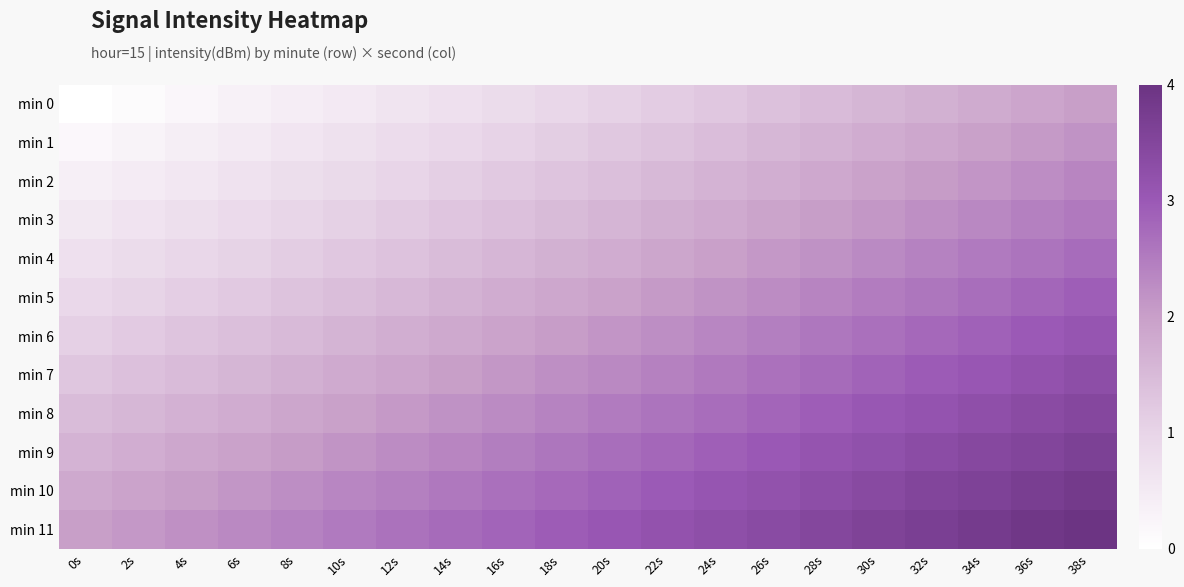

Reading right to left, list all the values displayed in this chart.

min 0: 38s=2.0	36s=1.9	34s=1.8	32s=1.7	30s=1.6	28s=1.5	26s=1.4	24s=1.3	22s=1.2	20s=1.1	18s=0.9	16s=0.8	14s=0.7	12s=0.6	10s=0.5	8s=0.4	6s=0.3	4s=0.2	2s=0.1	0s=0.0
min 1: 38s=2.2	36s=2.1	34s=2.0	32s=1.9	30s=1.8	28s=1.7	26s=1.6	24s=1.4	22s=1.3	20s=1.2	18s=1.1	16s=1.0	14s=0.9	12s=0.8	10s=0.7	8s=0.6	6s=0.5	4s=0.4	2s=0.3	0s=0.2
min 2: 38s=2.4	36s=2.3	34s=2.2	32s=2.0	30s=1.9	28s=1.8	26s=1.7	24s=1.6	22s=1.5	20s=1.4	18s=1.3	16s=1.2	14s=1.1	12s=1.0	10s=0.9	8s=0.8	6s=0.7	4s=0.6	2s=0.5	0s=0.4
min 3: 38s=2.5	36s=2.4	34s=2.3	32s=2.2	30s=2.1	28s=2.0	26s=1.9	24s=1.8	22s=1.7	20s=1.6	18s=1.5	16s=1.4	14s=1.3	12s=1.2	10s=1.1	8s=1.0	6s=0.9	4s=0.8	2s=0.7	0s=0.5
min 4: 38s=2.7	36s=2.6	34s=2.5	32s=2.4	30s=2.3	28s=2.2	26s=2.1	24s=2.0	22s=1.9	20s=1.8	18s=1.7	16s=1.6	14s=1.5	12s=1.4	10s=1.3	8s=1.1	6s=1.0	4s=0.9	2s=0.8	0s=0.7
min 5: 38s=2.9	36s=2.8	34s=2.7	32s=2.6	30s=2.5	28s=2.4	26s=2.3	24s=2.2	22s=2.1	20s=2.0	18s=1.9	16s=1.8	14s=1.6	12s=1.5	10s=1.4	8s=1.3	6s=1.2	4s=1.1	2s=1.0	0s=0.9
min 6: 38s=3.1	36s=3.0	34s=2.9	32s=2.8	30s=2.7	28s=2.6	26s=2.5	24s=2.4	22s=2.2	20s=2.1	18s=2.0	16s=1.9	14s=1.8	12s=1.7	10s=1.6	8s=1.5	6s=1.4	4s=1.3	2s=1.2	0s=1.1
min 7: 38s=3.3	36s=3.2	34s=3.1	32s=3.0	30s=2.9	28s=2.7	26s=2.6	24s=2.5	22s=2.4	20s=2.3	18s=2.2	16s=2.1	14s=2.0	12s=1.9	10s=1.8	8s=1.7	6s=1.6	4s=1.5	2s=1.4	0s=1.3
min 8: 38s=3.5	36s=3.3	34s=3.2	32s=3.1	30s=3.0	28s=2.9	26s=2.8	24s=2.7	22s=2.6	20s=2.5	18s=2.4	16s=2.3	14s=2.2	12s=2.1	10s=2.0	8s=1.9	6s=1.8	4s=1.7	2s=1.6	0s=1.5
min 9: 38s=3.6	36s=3.5	34s=3.4	32s=3.3	30s=3.2	28s=3.1	26s=3.0	24s=2.9	22s=2.8	20s=2.7	18s=2.6	16s=2.5	14s=2.4	12s=2.3	10s=2.2	8s=2.1	6s=2.0	4s=1.8	2s=1.7	0s=1.6
min 10: 38s=3.8	36s=3.7	34s=3.6	32s=3.5	30s=3.4	28s=3.3	26s=3.2	24s=3.1	22s=3.0	20s=2.9	18s=2.8	16s=2.7	14s=2.6	12s=2.4	10s=2.3	8s=2.2	6s=2.1	4s=2.0	2s=1.9	0s=1.8
min 11: 38s=4.0	36s=3.9	34s=3.8	32s=3.7	30s=3.6	28s=3.5	26s=3.4	24s=3.3	22s=3.2	20s=3.1	18s=2.9	16s=2.8	14s=2.7	12s=2.6	10s=2.5	8s=2.4	6s=2.3	4s=2.2	2s=2.1	0s=2.0